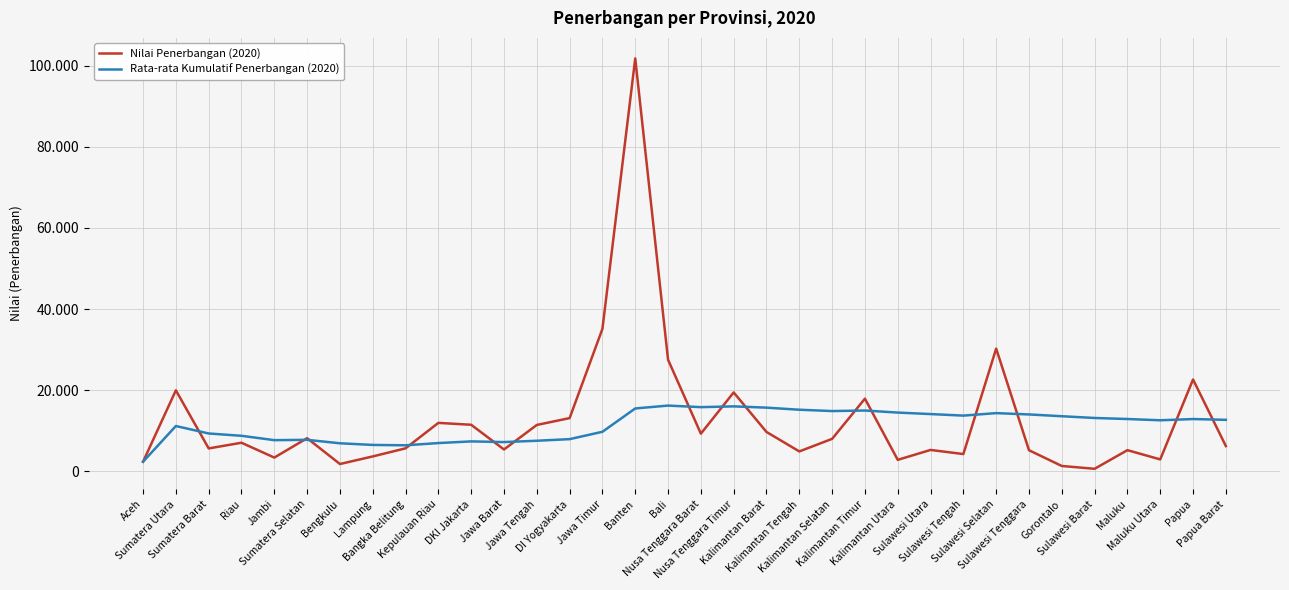

What is the greatest value displayed?

101775.0